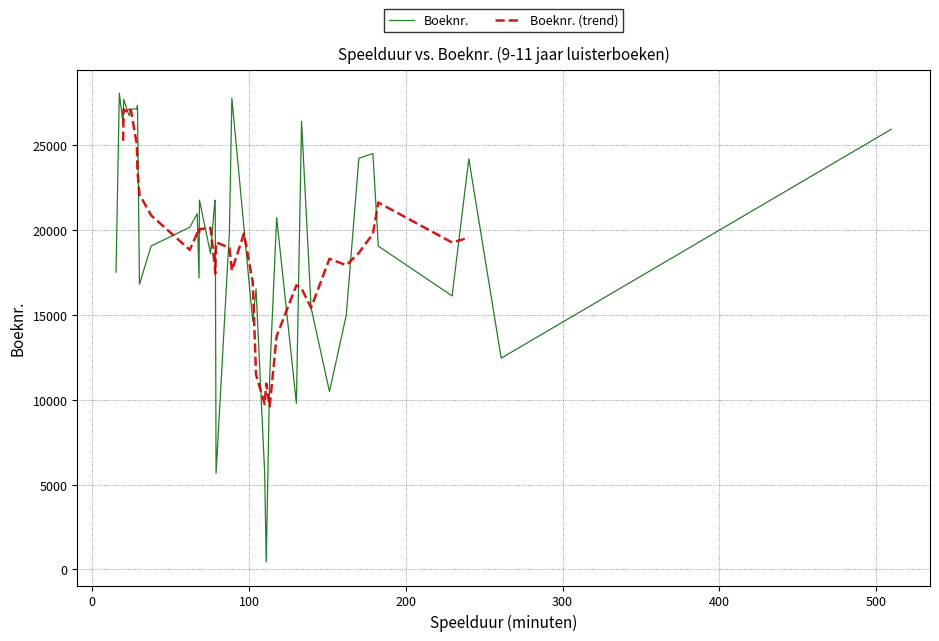

What is the minimum value shown in the chart?

437